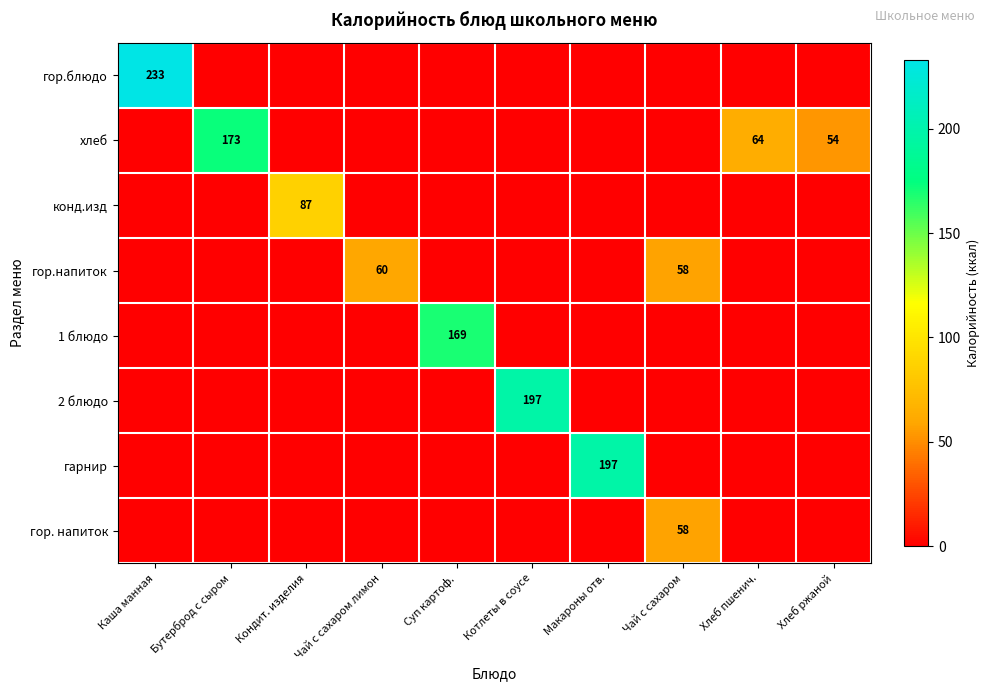

How many categories are shown in the chart?

10